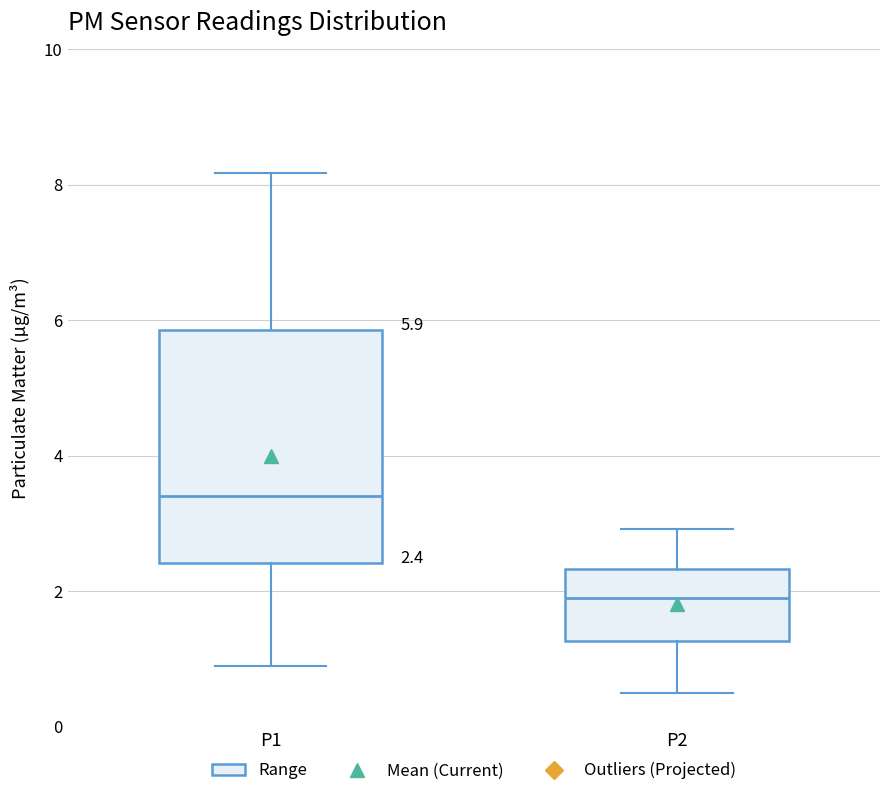

Comparing the boxes themselves (not the whiskers), which one is the tallest?

P1